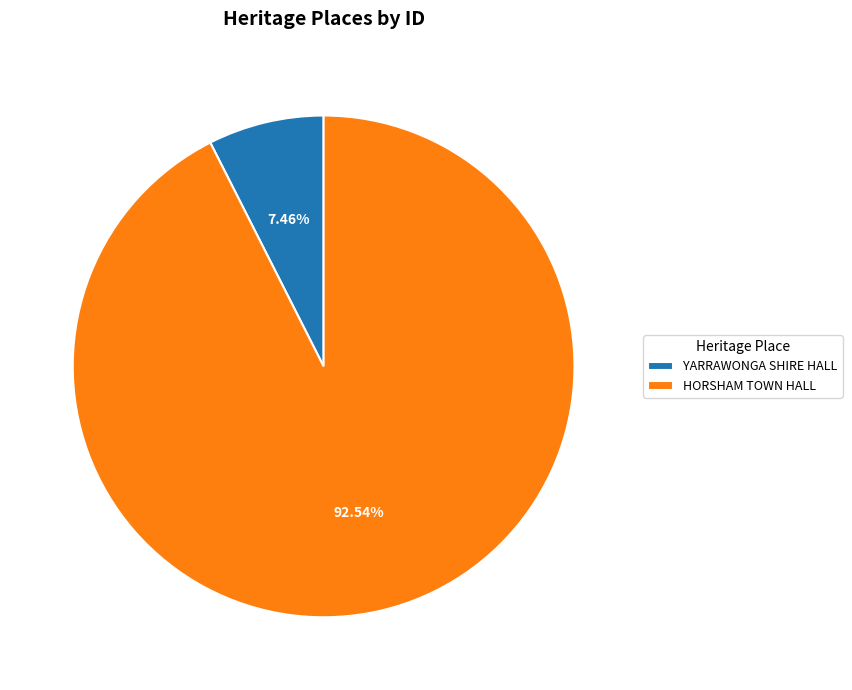

Is it true that HORSHAM TOWN HALL is 93% of the pie?

True